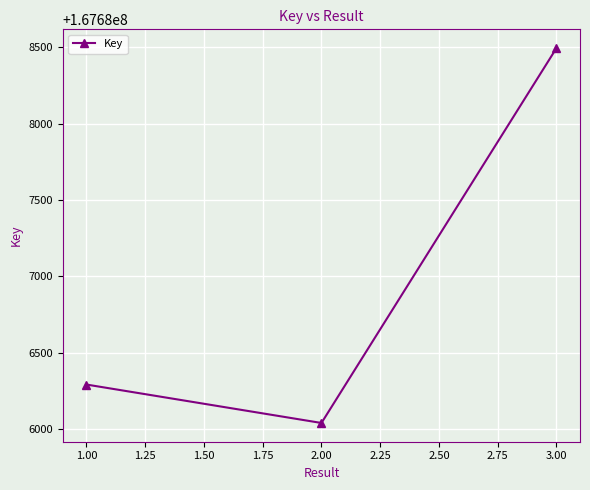

At which category does the chart reach its minimum across all series?

2.00